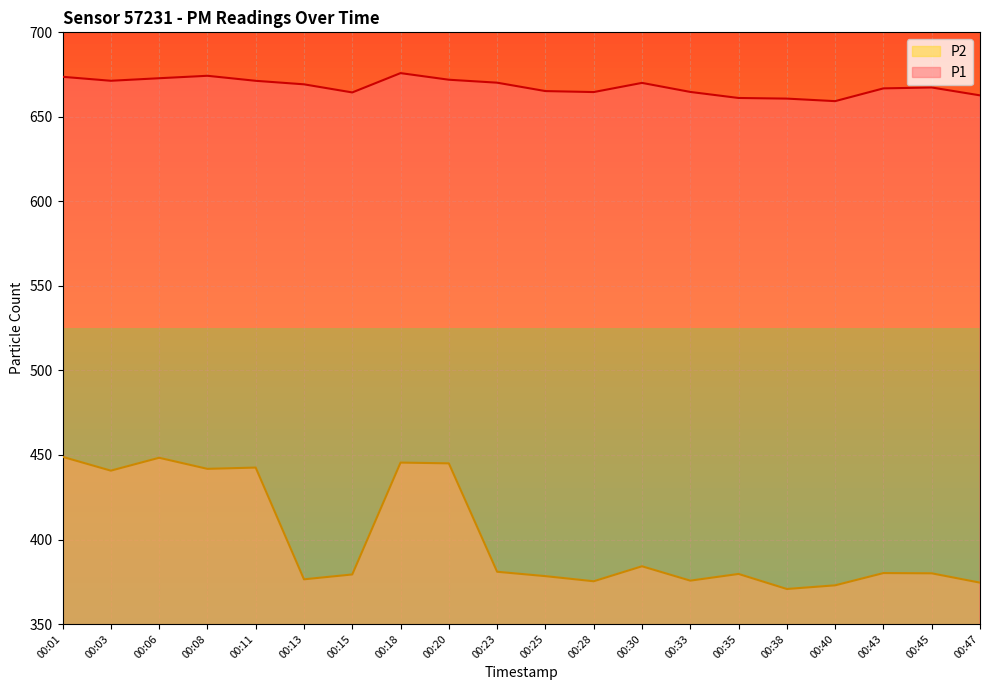

The P2 series shows 139.8 at 00:35. True or false?

False